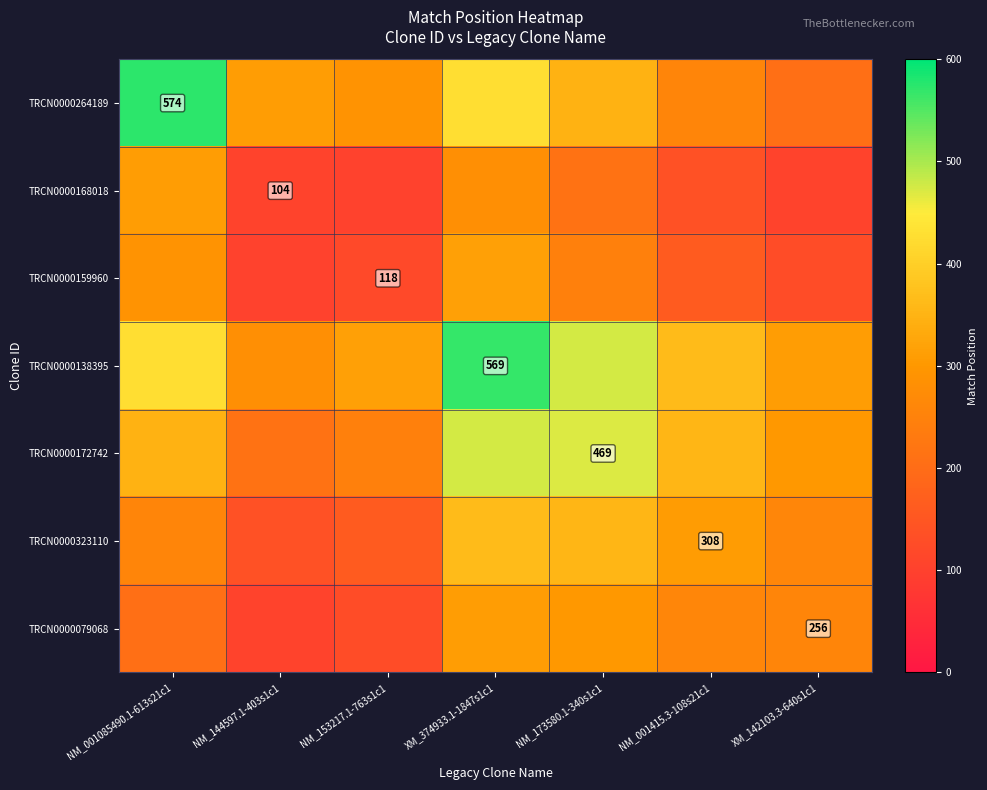

Is the value of TRCN0000079068 at XM_142103.3-640s1c1 greater than the value of TRCN0000172742 at NM_173580.1-340s1c1?

No